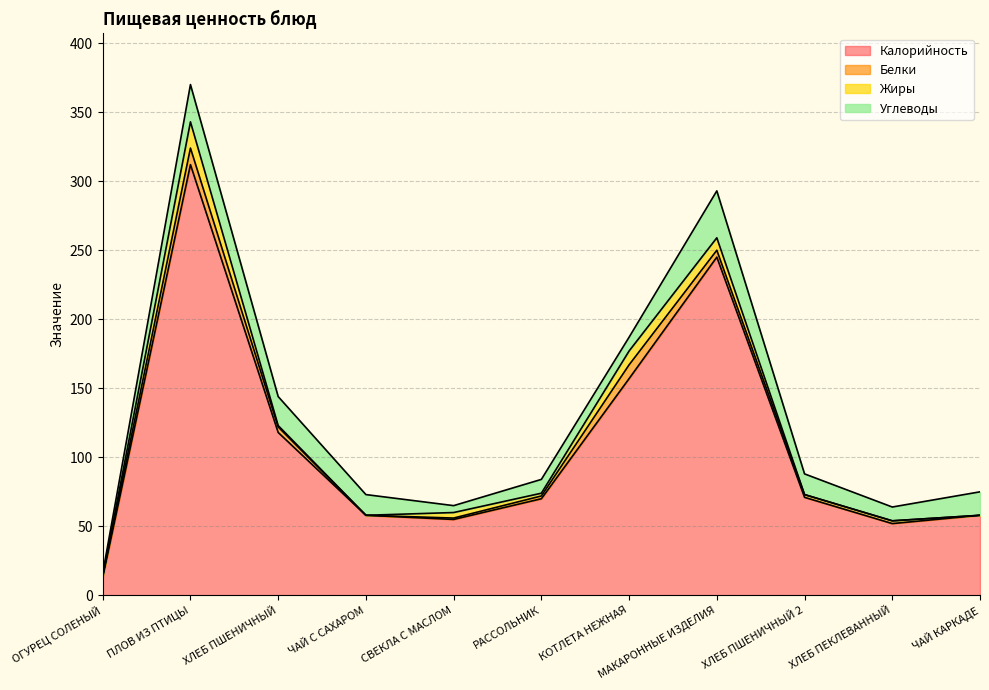

How many values in Белки are above zero?

9